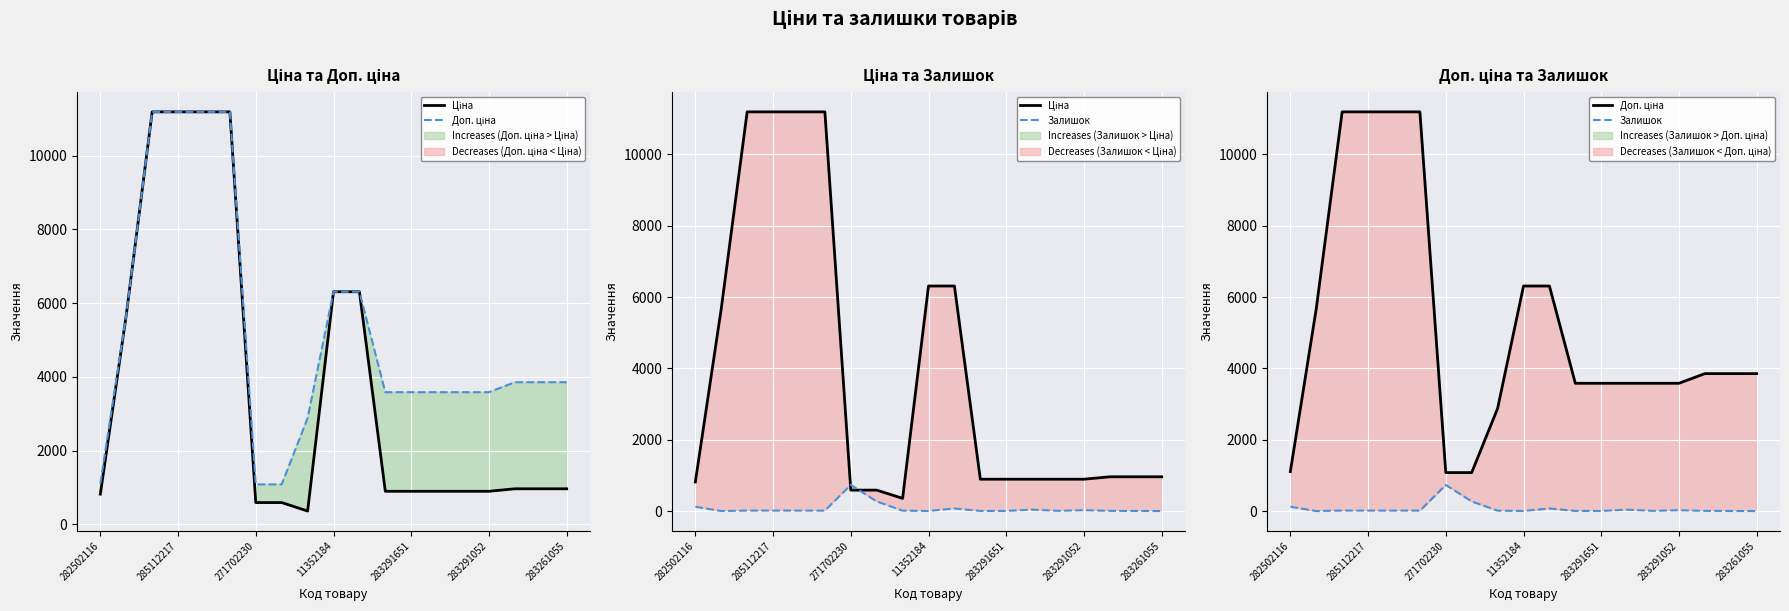

Count the number of data series in this chart.

3